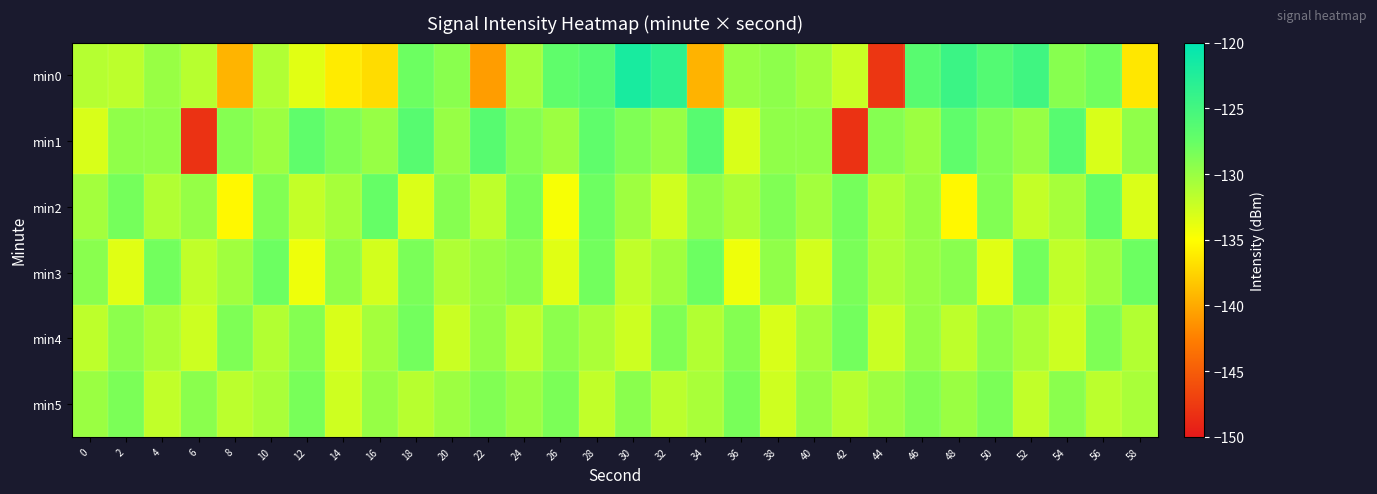

Reading left to right, transcribe all the data shown in this chart.

min0: 0=-131.4	2=-131.7	4=-130.0	6=-131.5	8=-139.3	10=-131.1	12=-133.5	14=-136.2	16=-137.0	18=-127.8	20=-129.3	22=-140.7	24=-130.5	26=-127.0	28=-126.3	30=-121.8	32=-123.4	34=-139.4	36=-130.0	38=-129.5	40=-130.4	42=-132.3	44=-147.9	46=-126.5	48=-124.4	50=-126.2	52=-124.8	54=-129.2	56=-128.1	58=-136.4
min1: 0=-133.1	2=-129.6	4=-129.6	6=-148.2	8=-129.0	10=-130.2	12=-127.0	14=-128.8	16=-129.9	18=-126.5	20=-129.9	22=-126.5	24=-129.0	26=-130.2	28=-127.0	30=-128.8	32=-129.9	34=-126.5	36=-133.1	38=-129.6	40=-129.6	42=-148.2	44=-129.0	46=-130.2	48=-127.0	50=-128.8	52=-129.9	54=-126.5	56=-133.1	58=-129.6
min2: 0=-130.5	2=-128.3	4=-131.2	6=-129.8	8=-135.4	10=-128.9	12=-132.1	14=-130.7	16=-127.5	18=-133.2	20=-129.1	22=-131.8	24=-128.4	26=-134.6	28=-127.9	30=-130.3	32=-132.7	34=-129.5	36=-131.0	38=-128.8	40=-130.5	42=-128.3	44=-131.2	46=-129.8	48=-135.4	50=-128.9	52=-132.1	54=-130.7	56=-127.5	58=-133.2
min3: 0=-129.2	2=-133.5	4=-128.1	6=-131.9	8=-130.4	10=-127.8	12=-134.2	14=-129.6	16=-132.8	18=-128.5	20=-131.1	22=-130.0	24=-129.2	26=-133.5	28=-128.1	30=-131.9	32=-130.4	34=-127.8	36=-134.2	38=-129.6	40=-132.8	42=-128.5	44=-131.1	46=-130.0	48=-129.2	50=-133.5	52=-128.1	54=-131.9	56=-130.4	58=-127.8
min4: 0=-131.8	2=-129.4	4=-130.9	6=-132.5	8=-128.7	10=-131.3	12=-129.0	14=-133.1	16=-130.6	18=-128.2	20=-132.4	22=-129.8	24=-131.8	26=-129.4	28=-130.9	30=-132.5	32=-128.7	34=-131.3	36=-129.0	38=-133.1	40=-130.6	42=-128.2	44=-132.4	46=-129.8	48=-131.8	50=-129.4	52=-130.9	54=-132.5	56=-128.7	58=-131.3
min5: 0=-130.1	2=-128.6	4=-132.0	6=-129.3	8=-131.7	10=-130.8	12=-128.4	14=-132.6	16=-129.9	18=-131.5	20=-130.2	22=-128.9	24=-130.1	26=-128.6	28=-132.0	30=-129.3	32=-131.7	34=-130.8	36=-128.4	38=-132.6	40=-129.9	42=-131.5	44=-130.2	46=-128.9	48=-130.1	50=-128.6	52=-132.0	54=-129.3	56=-131.7	58=-130.8